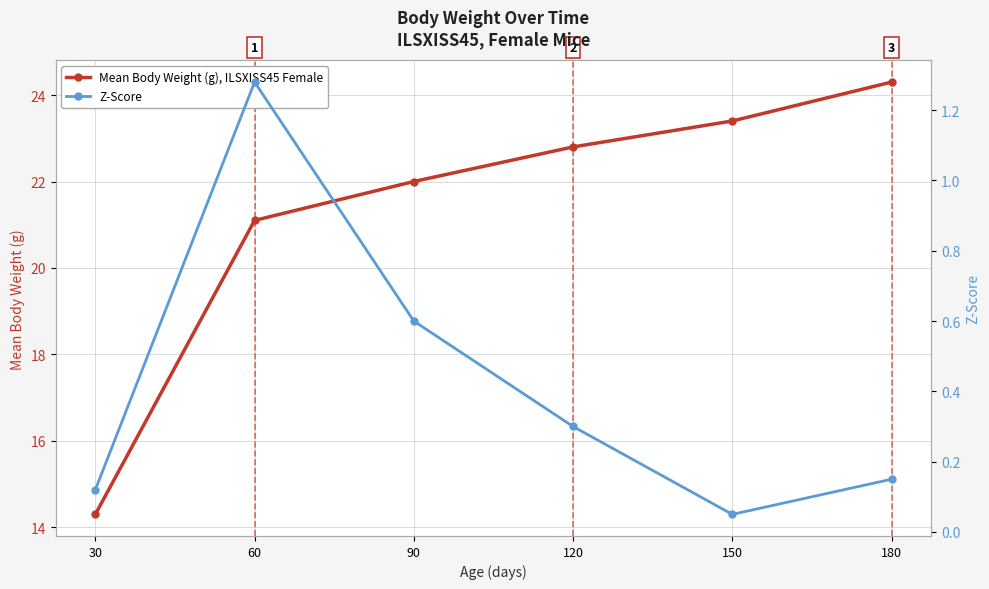

Which series has the largest total across all categories?

Mean Body Weight (g), ILSXISS45 Female